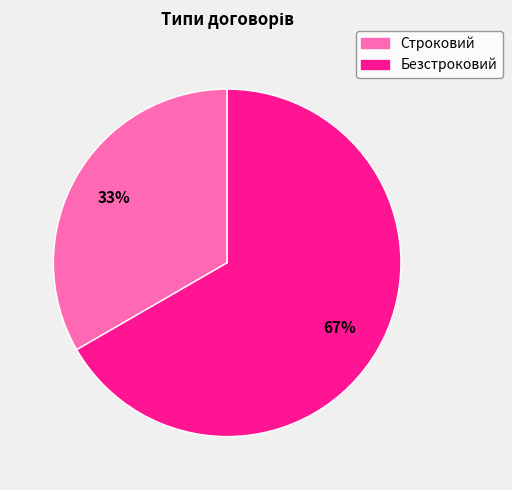

Count the number of slices in the pie.

2